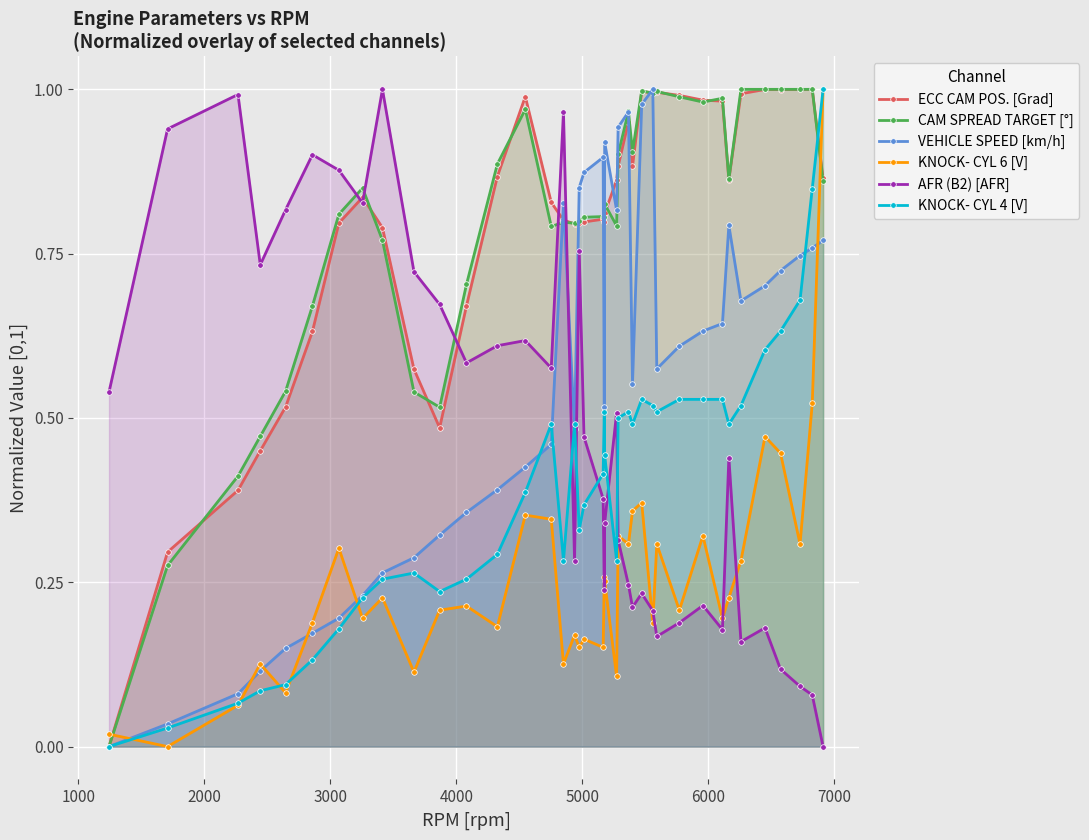

How many intersections are there between KNOCK- CYL 4 [V] and AFR (B2) [AFR]?

5